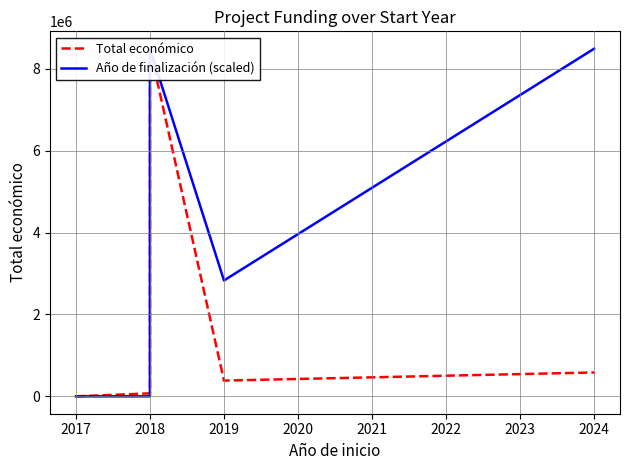

How many lines are shown in the chart?

2